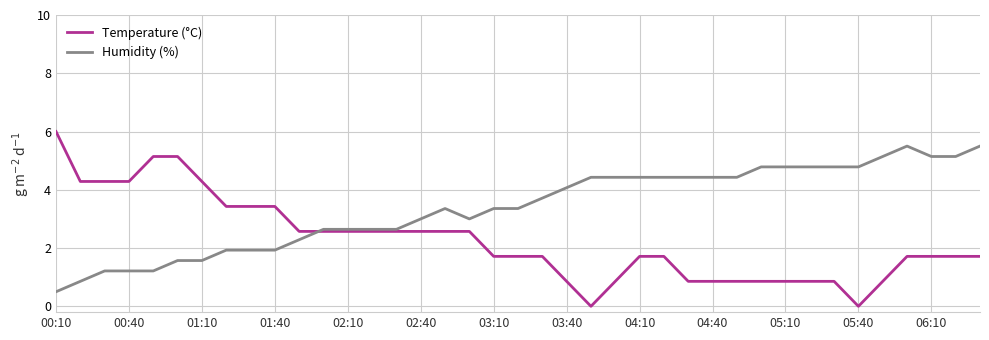

What is the maximum value shown in the chart?

6.0